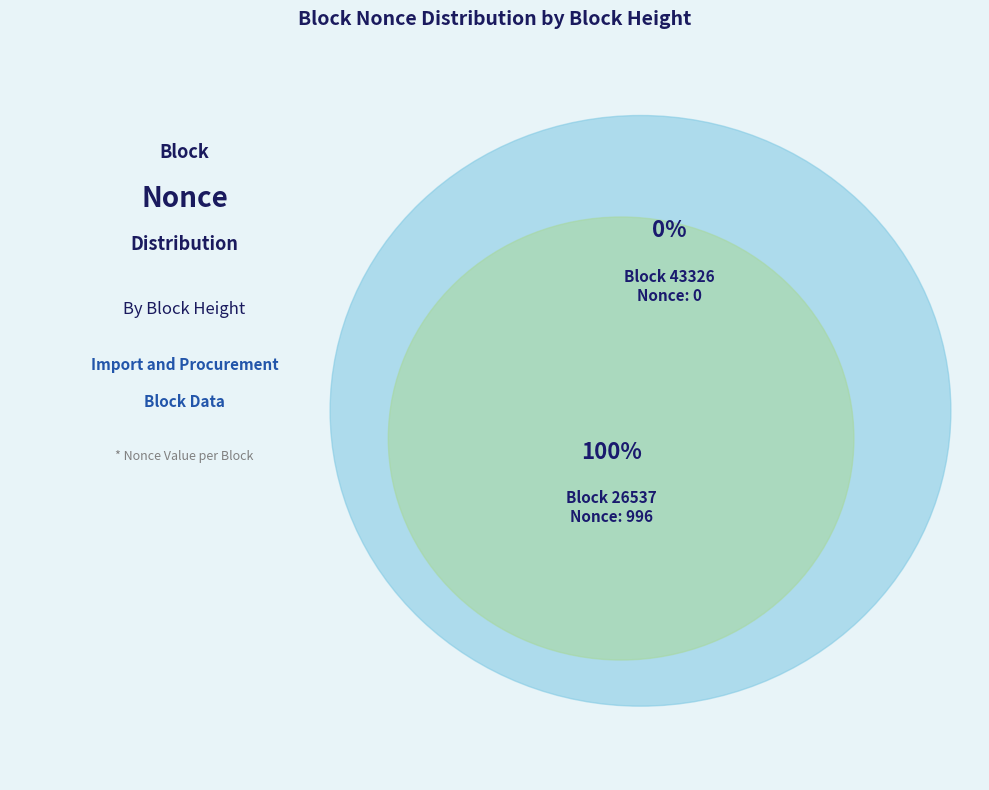

Does 26537 account for over 50% of the chart?

Yes